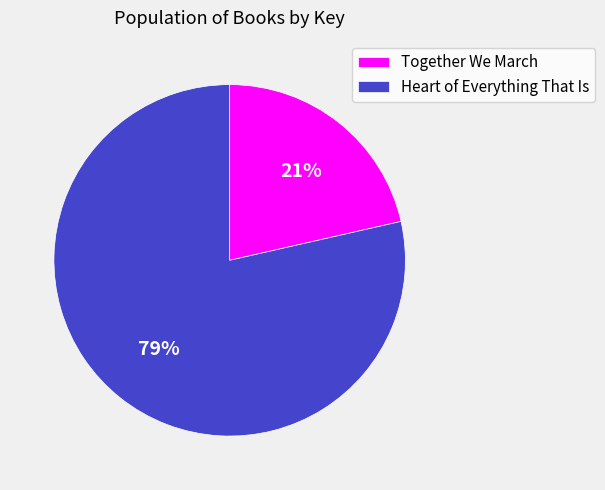

Which slice is the largest?

Heart of Everything That Is